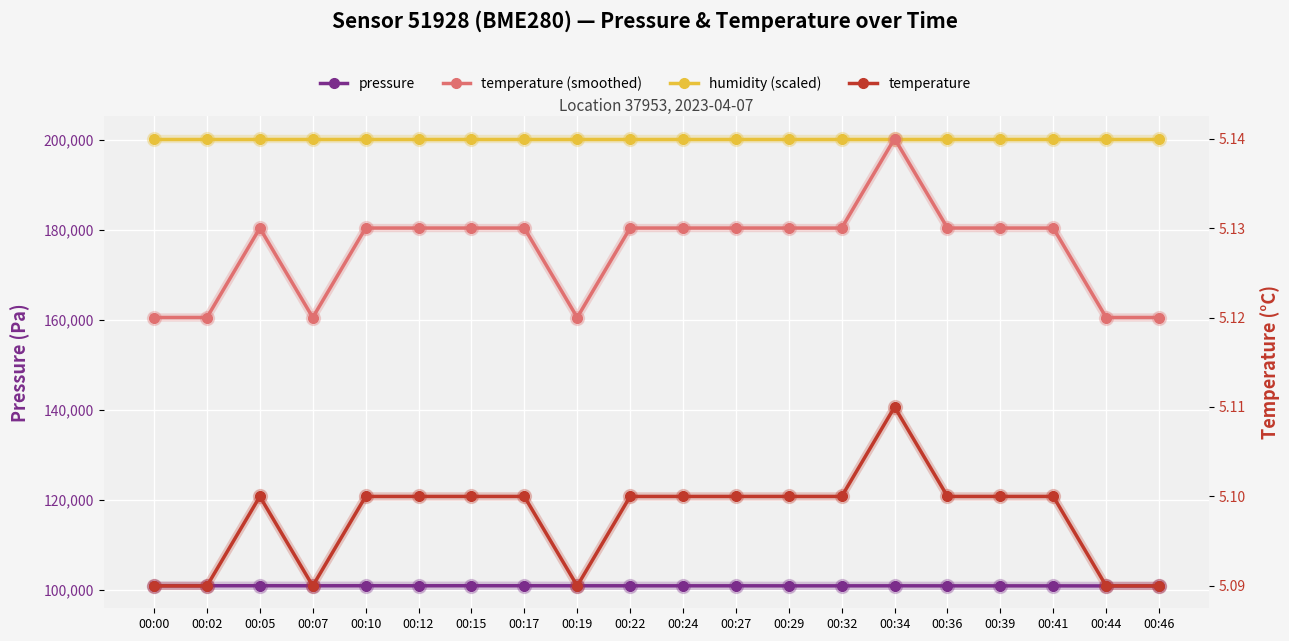

What is the value of the temperature (smoothed) point at the 3rd from the left?

5.1